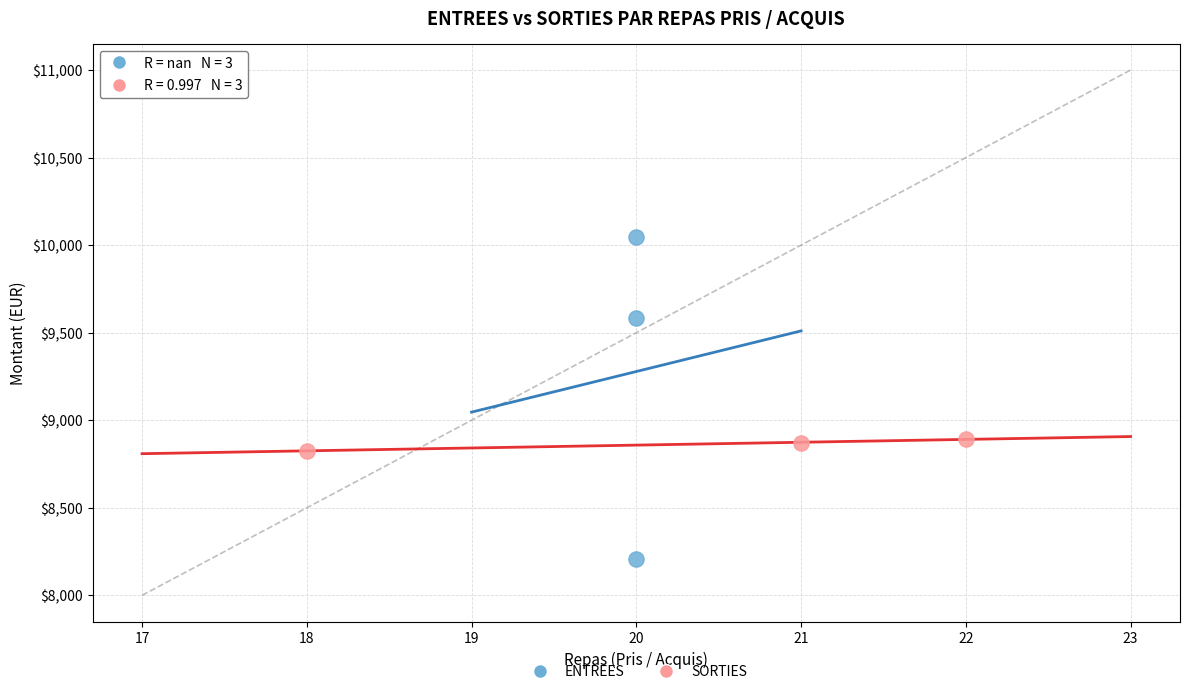

Which series contains the lowest Y value?

ENTREES